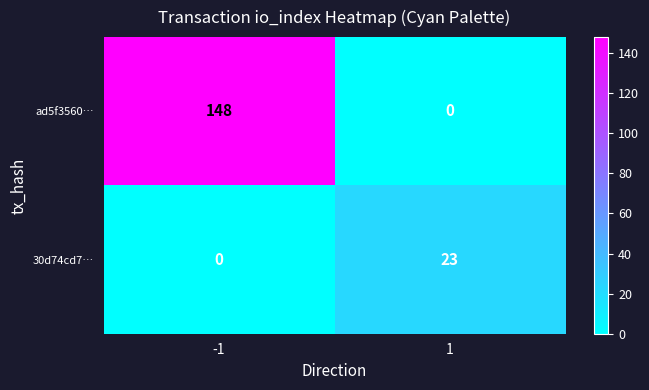

Reading left to right, transcribe all the data shown in this chart.

ad5f3560…: 148	0
30d74cd7…: 0	23